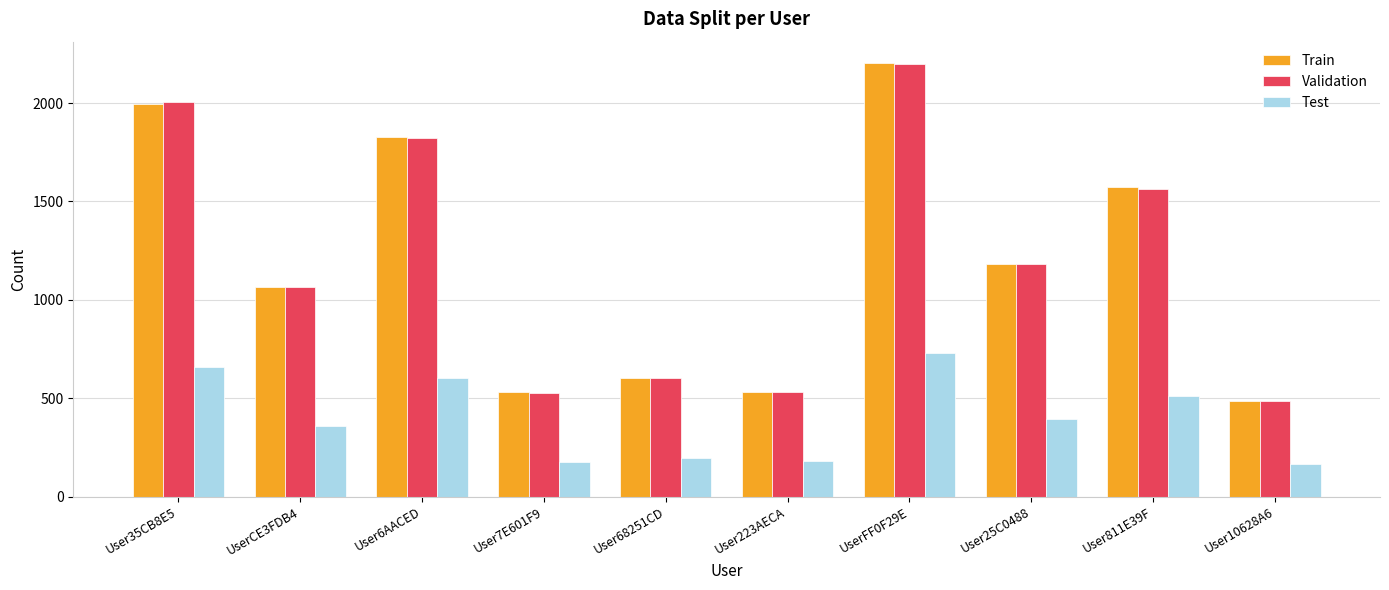

What is the value of the Train bar at the 6th from the left?

532